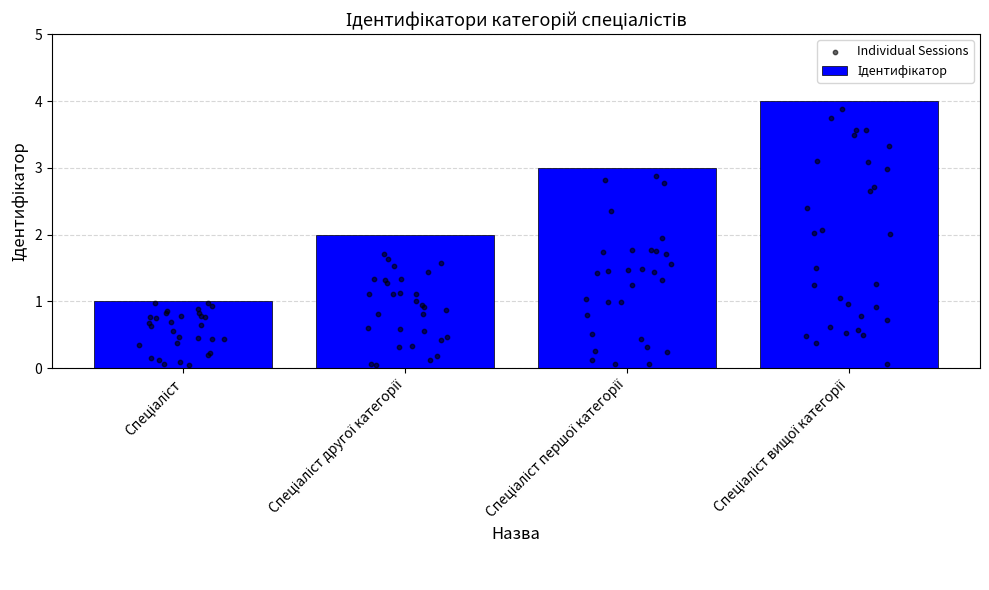

Which has a higher value, Спеціаліст or Спеціаліст вищої категорії?

Спеціаліст вищої категорії